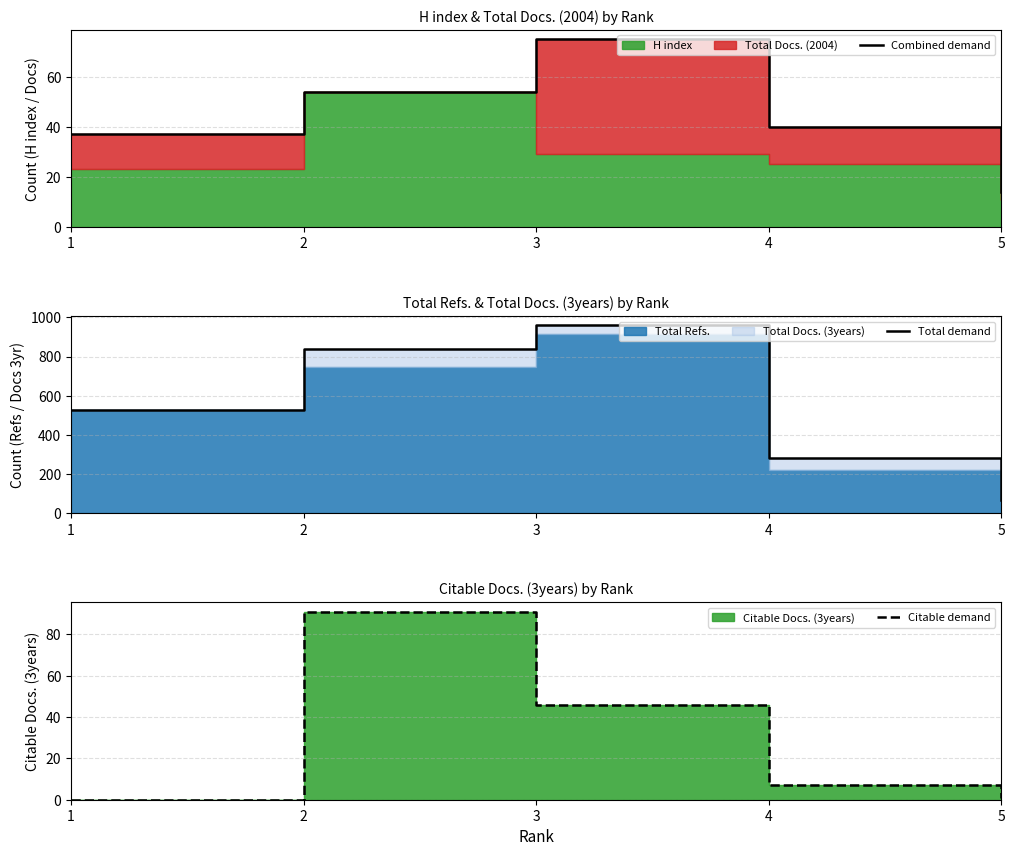

At which label does Total demand reach its peak?

3